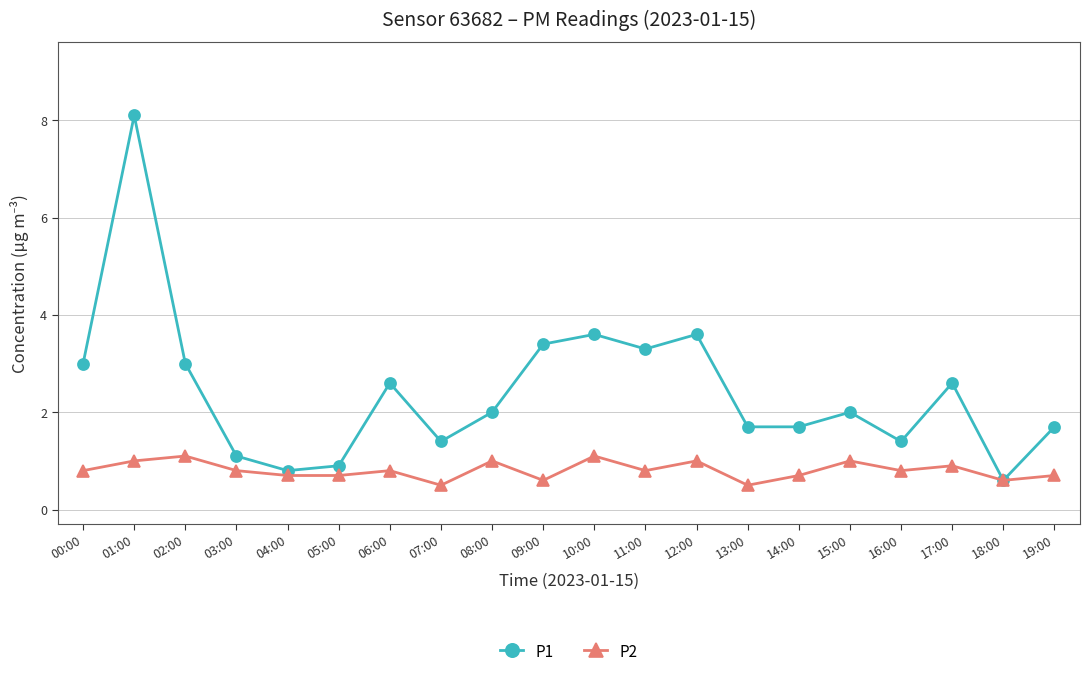

Reading left to right, list all the values displayed in this chart.

P1: 00:00=3.0	01:00=8.1	02:00=3.0	03:00=1.1	04:00=0.8	05:00=0.9	06:00=2.6	07:00=1.4	08:00=2.0	09:00=3.4	10:00=3.6	11:00=3.3	12:00=3.6	13:00=1.7	14:00=1.7	15:00=2.0	16:00=1.4	17:00=2.6	18:00=0.6	19:00=1.7
P2: 00:00=0.8	01:00=1.0	02:00=1.1	03:00=0.8	04:00=0.7	05:00=0.7	06:00=0.8	07:00=0.5	08:00=1.0	09:00=0.6	10:00=1.1	11:00=0.8	12:00=1.0	13:00=0.5	14:00=0.7	15:00=1.0	16:00=0.8	17:00=0.9	18:00=0.6	19:00=0.7